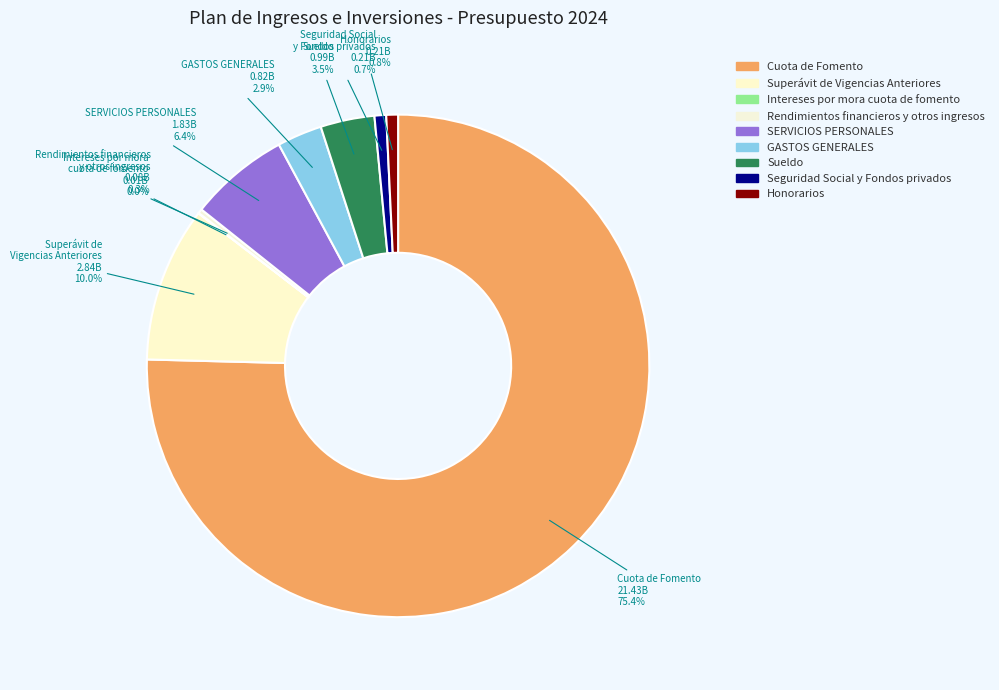

Is it true that Intereses por mora cuota de fomento is 0% of the pie?

True